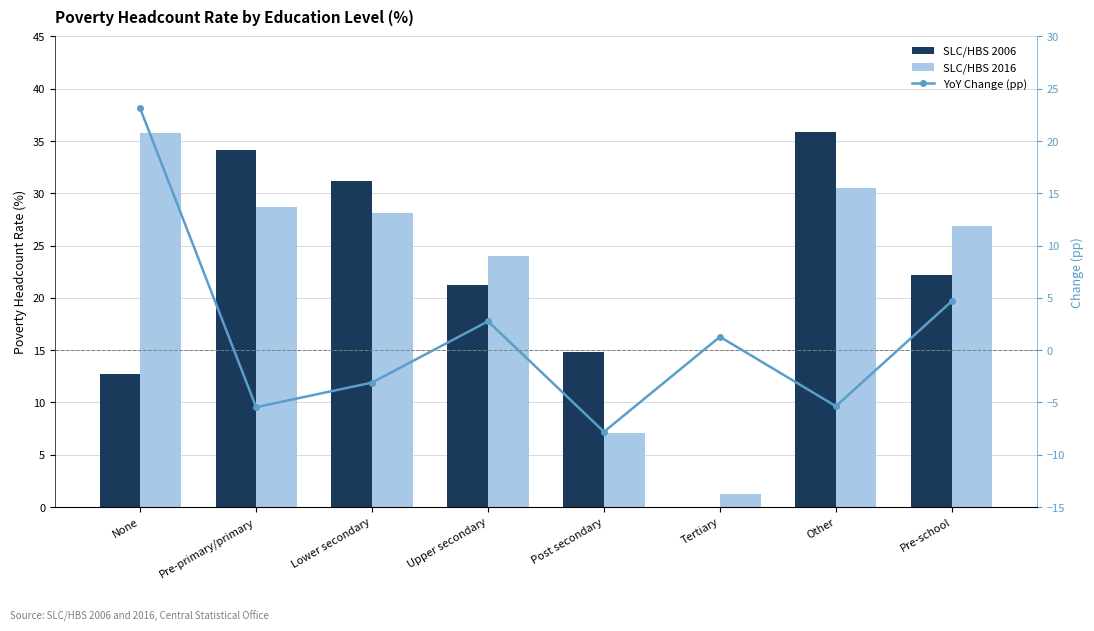

Where does the SLC/HBS 2016 series first go above 28?

None